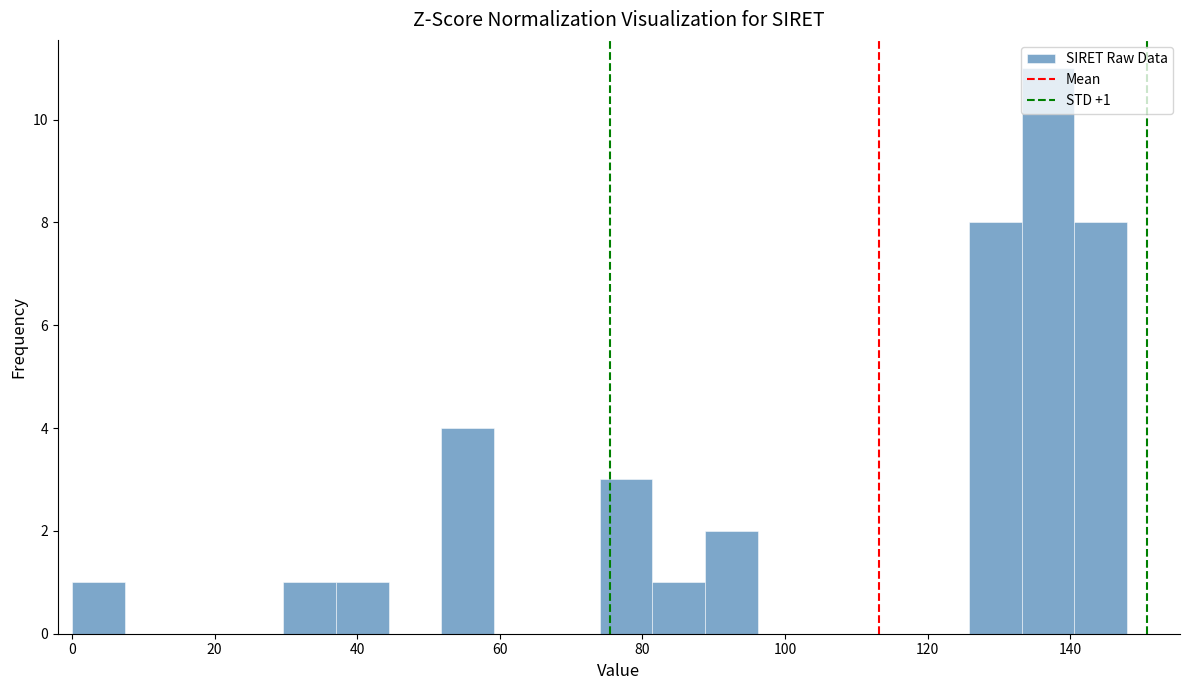

Around what value on the x-axis is the tallest bar? Give the approximate position of its centre, as read against the axis.

136